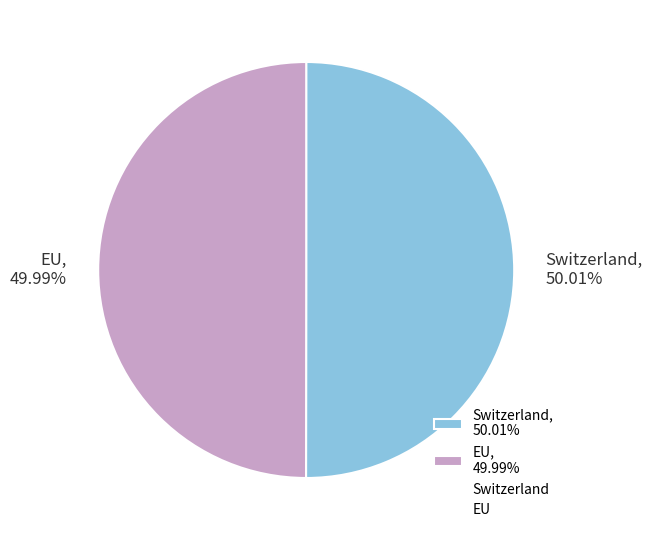

What percentage is the EU slice, to the nearest percent?

50%